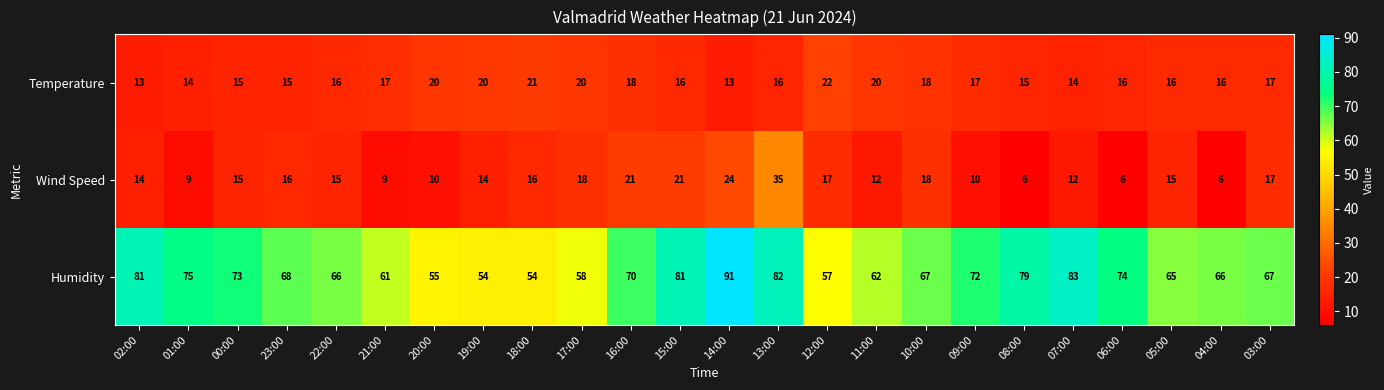

Which series has the largest range (max minus min)?

Humidity